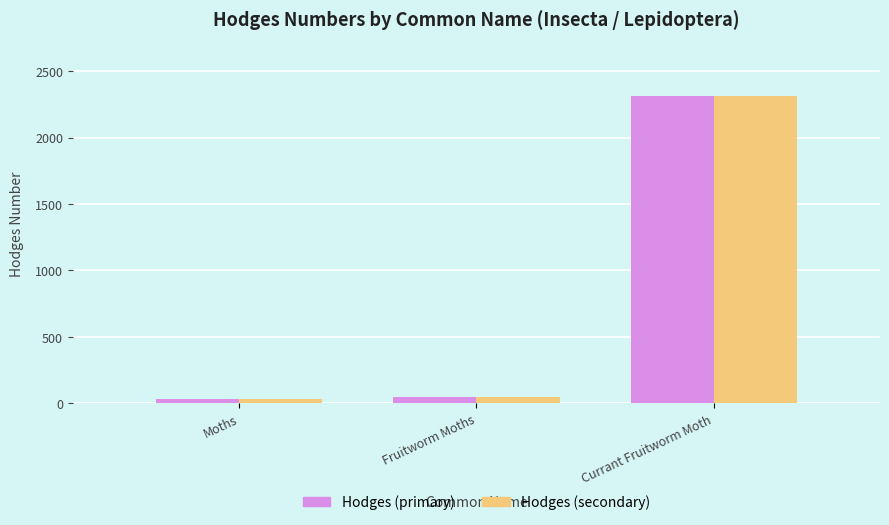

At which category is the sum across all series the highest?

Currant Fruitworm Moth